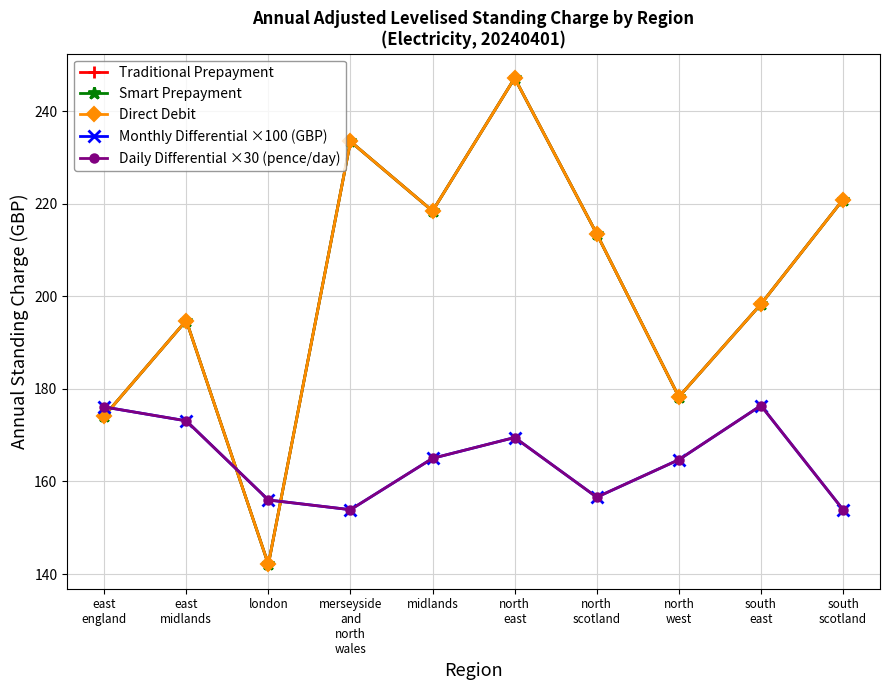

What is the difference between the Smart Prepayment values at east
midlands and london?

52.7